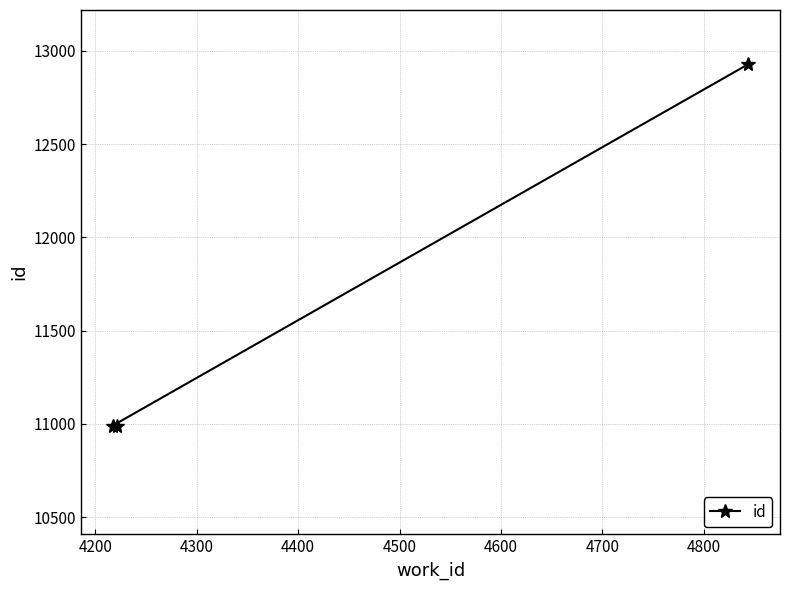

What is the sum of all values?

34910